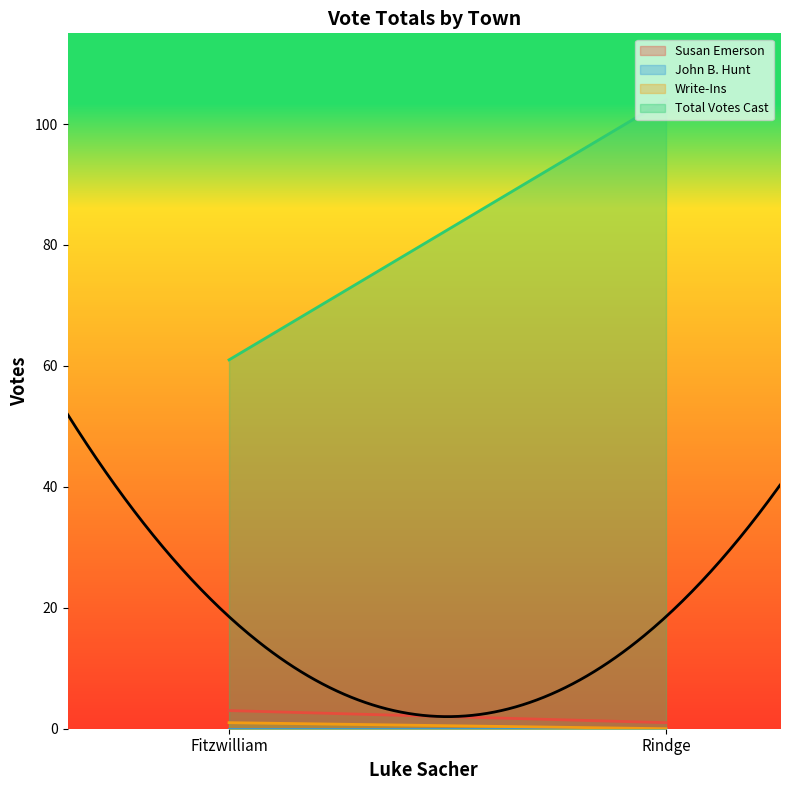

What is the average value of the Total Votes Cast series?

82